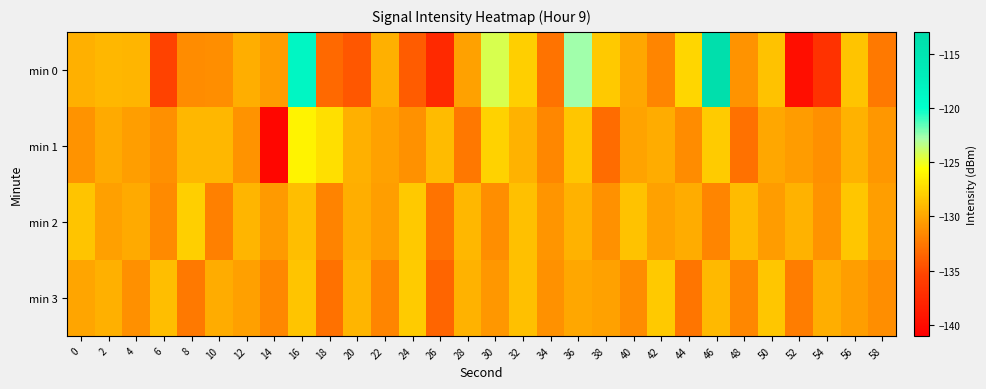

At 48, list the series in order from largest to smallest.

min 2, min 0, min 3, min 1